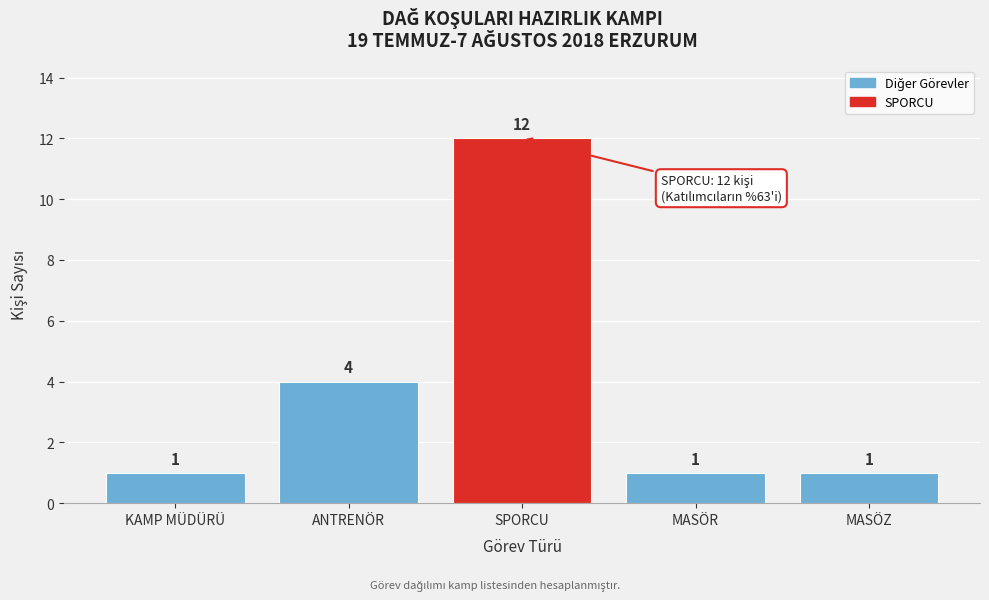

Reading left to right, transcribe all the data shown in this chart.

1	4	12	1	1